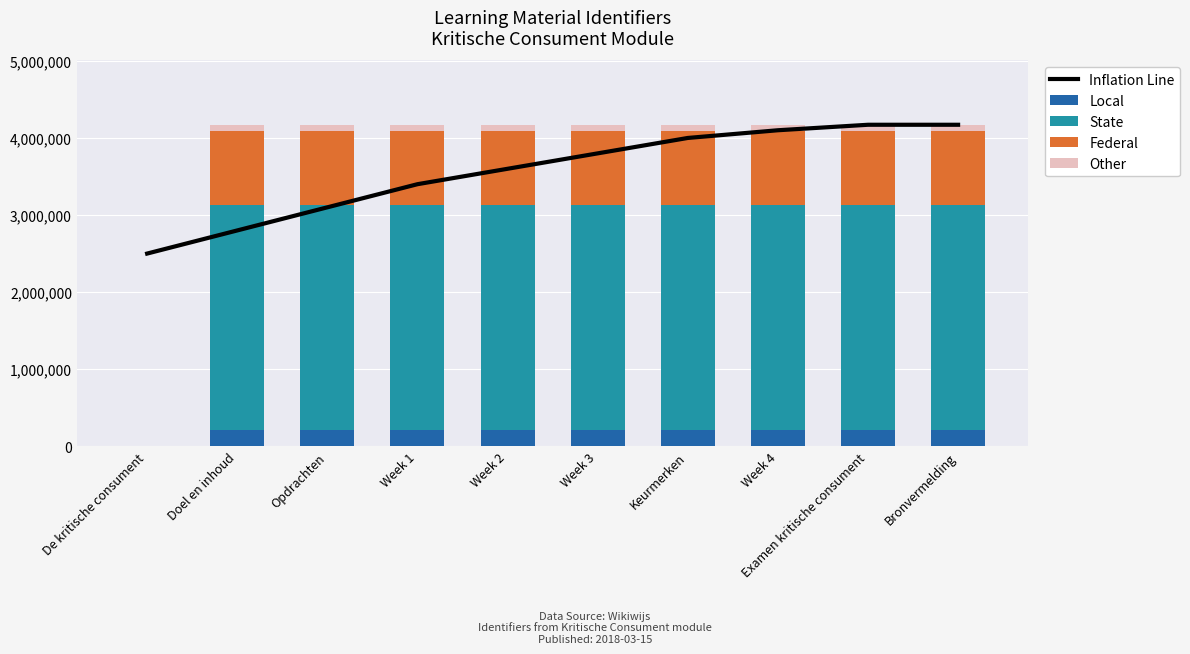

What is the difference between the second highest and minimum values in the Local series?

208558